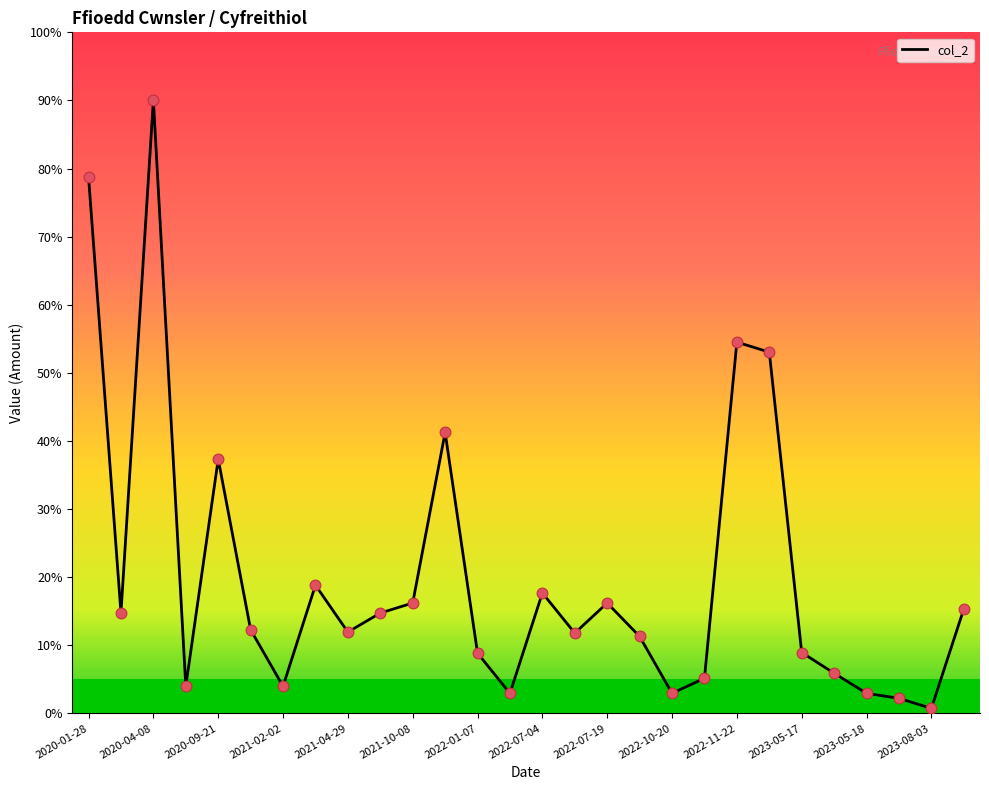

Does the chart have visible grid lines?

No